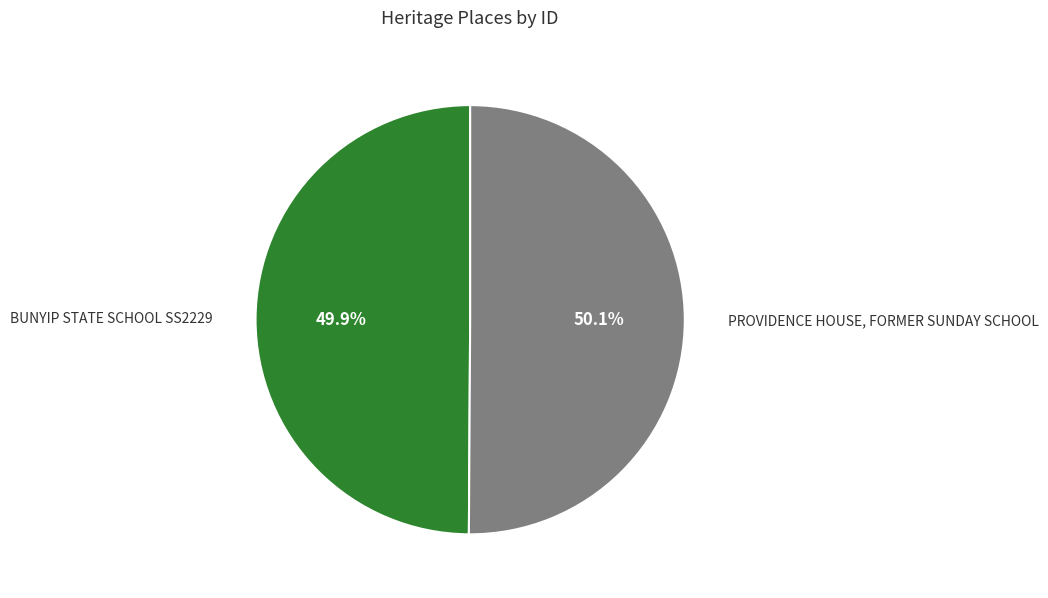

Is there any slice that represents more than half of the pie?

Yes